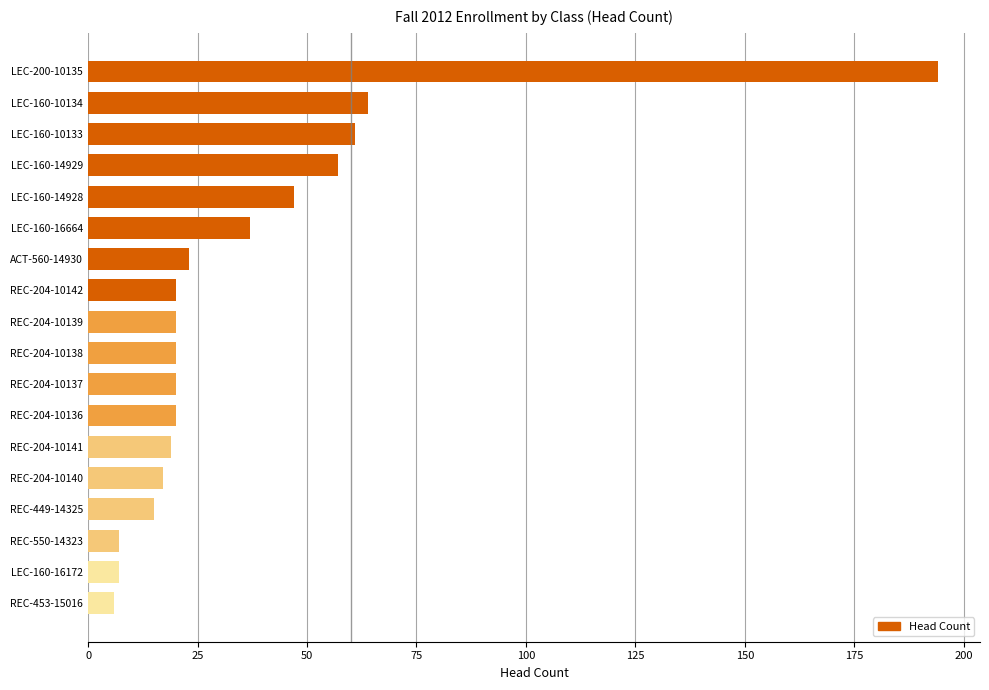

What is the value of the 12th bar from the top?

20